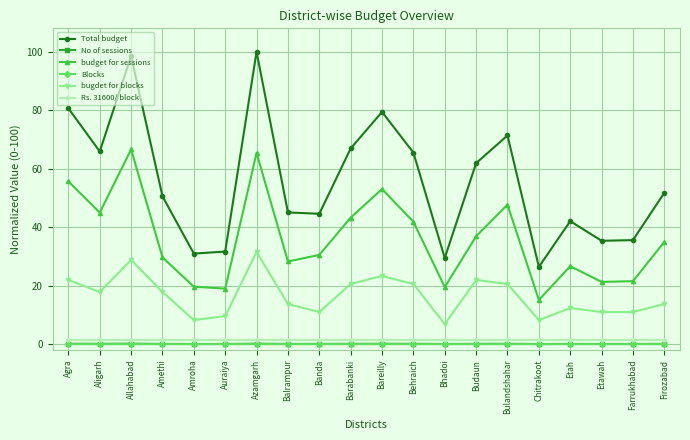

At which category does the chart reach its peak across all series?

Azamgarh